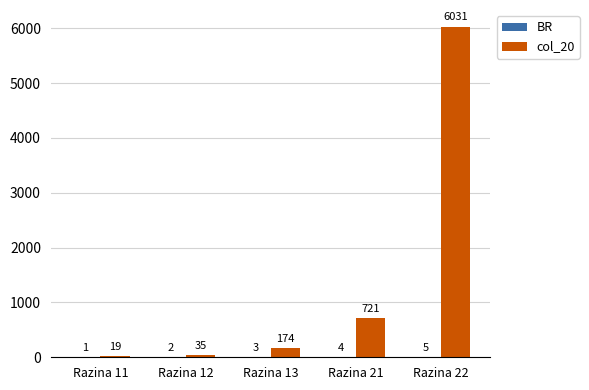

Read the col_20 value at Razina 13.

174